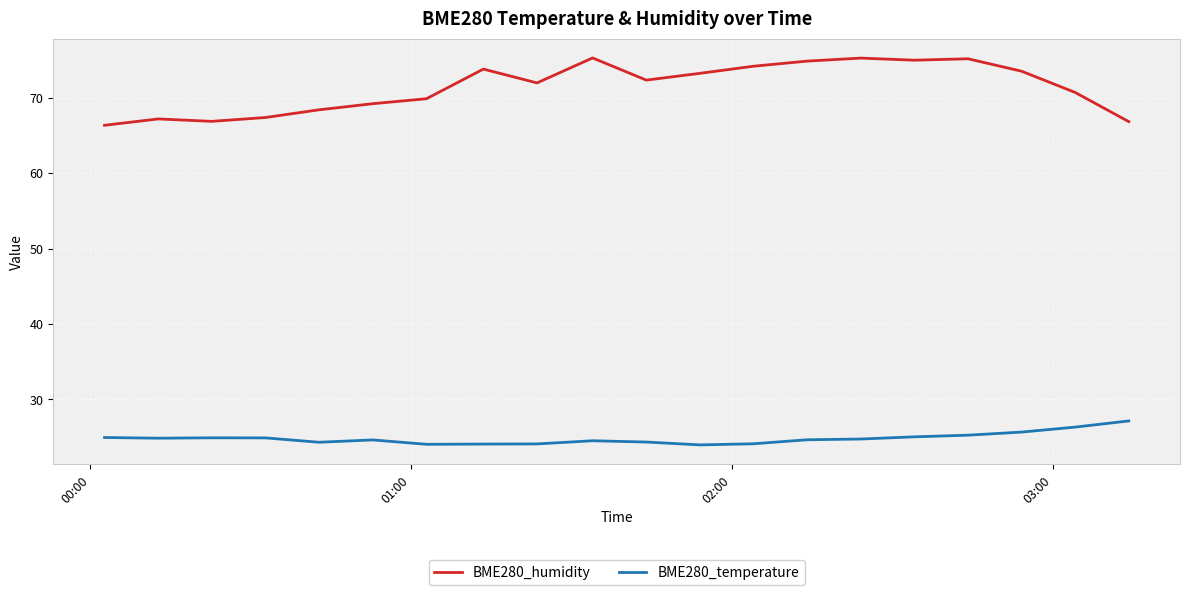

True or false: BME280_humidity and BME280_temperature intersect in this chart.

False